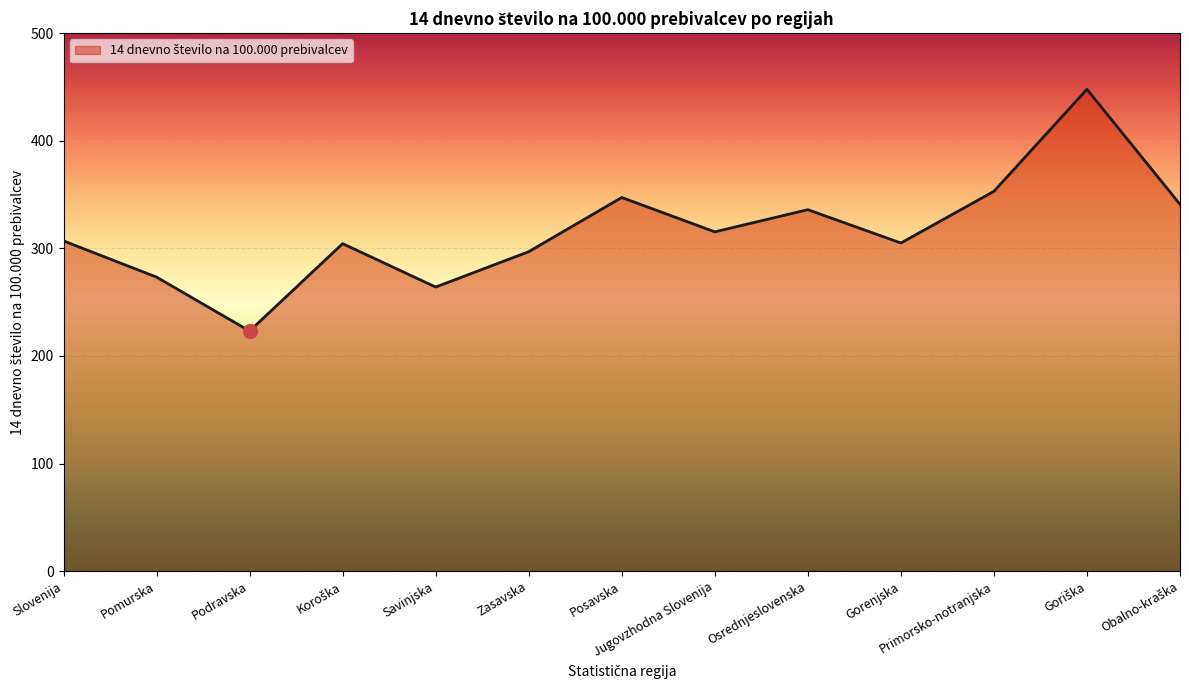

What is the difference between the values at Primorsko-notranjska and Osrednjeslovenska?

17.1